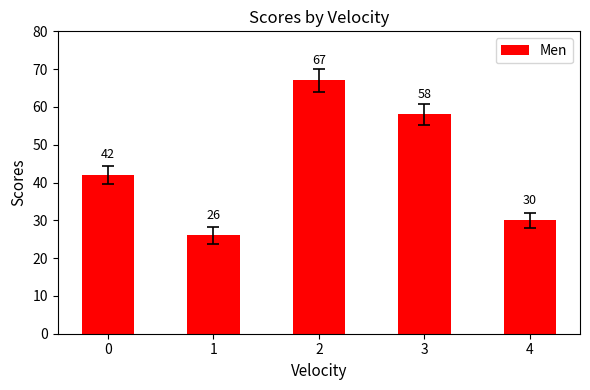

Approximately how many times larger is the value at 4 compared to 3?

0.5